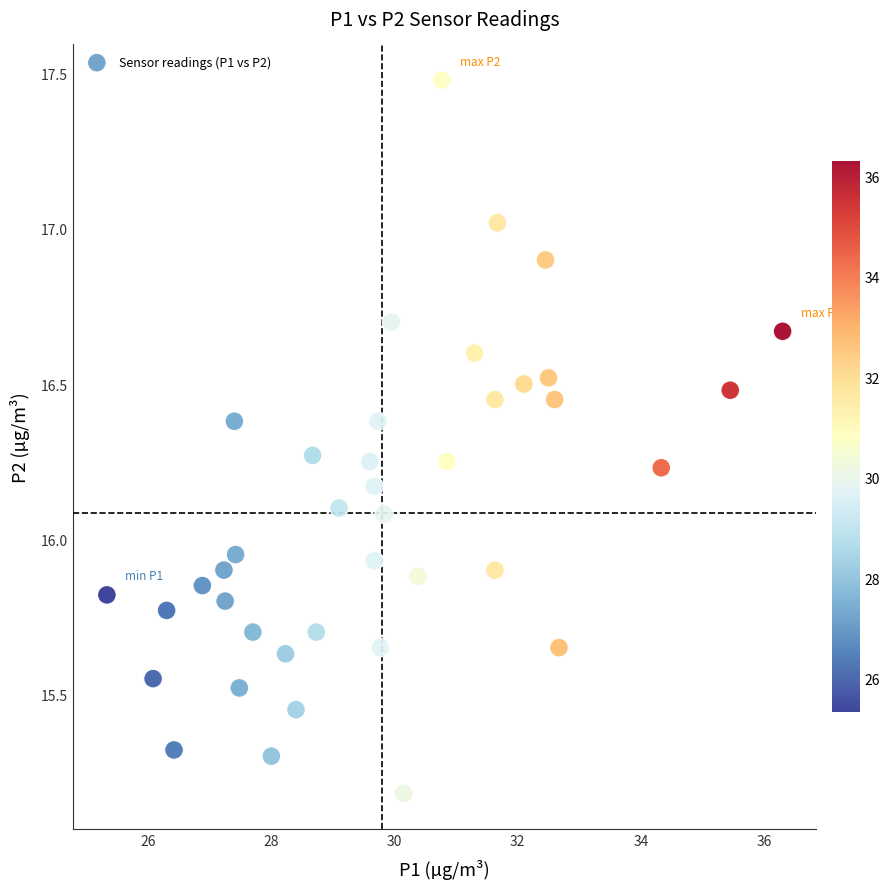

What is the range of Y values (max minus min)?

2.3